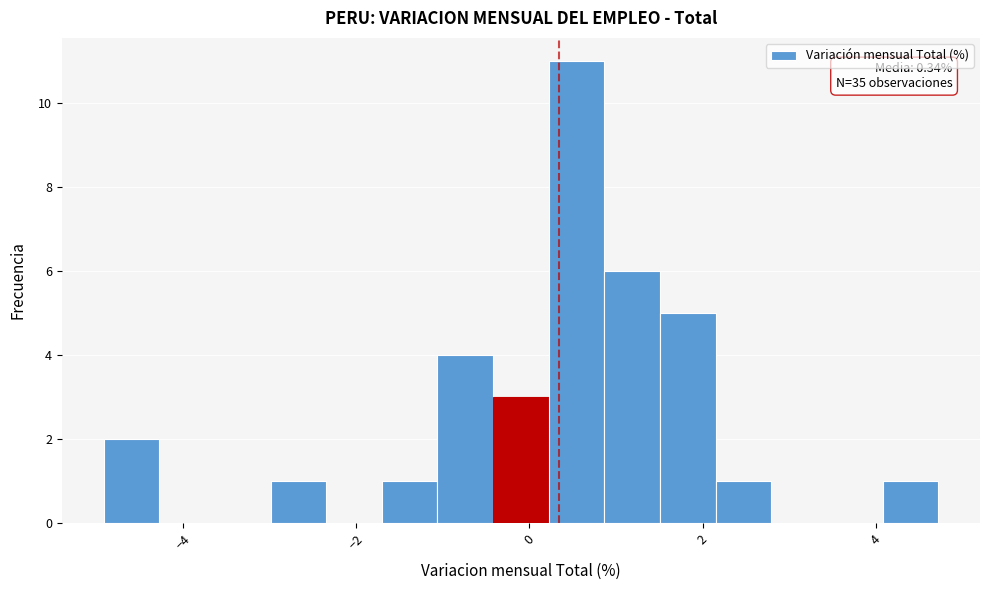

Read against the x-axis, roughly where is the centre of the tallest bar?

0.6